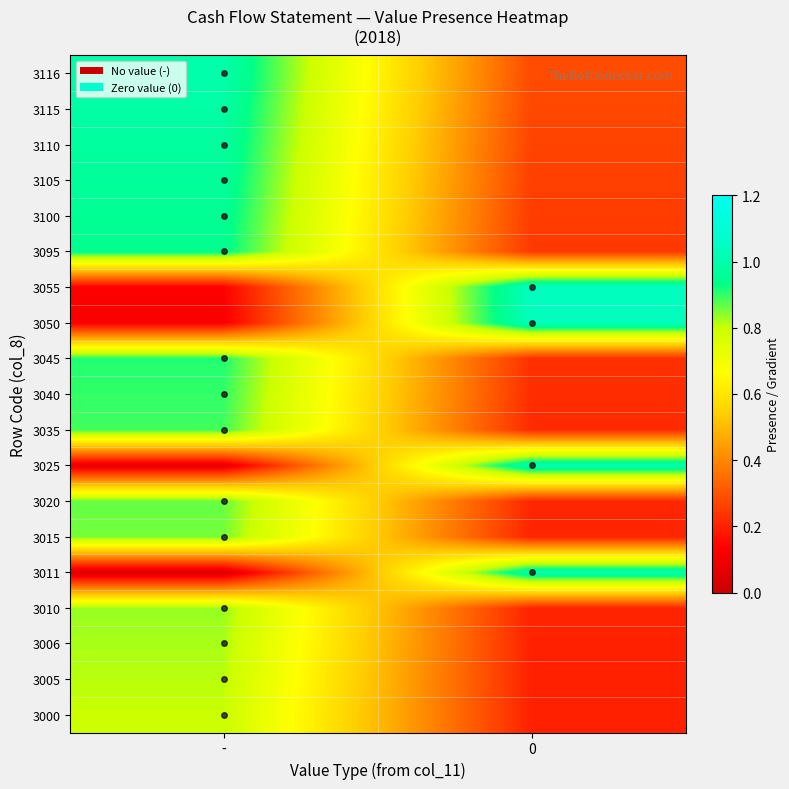

At 0, list the series in order from smallest to largest.

3000, 3005, 3006, 3010, 3015, 3020, 3035, 3040, 3045, 3095, 3100, 3105, 3110, 3115, 3116, 3011, 3025, 3050, 3055